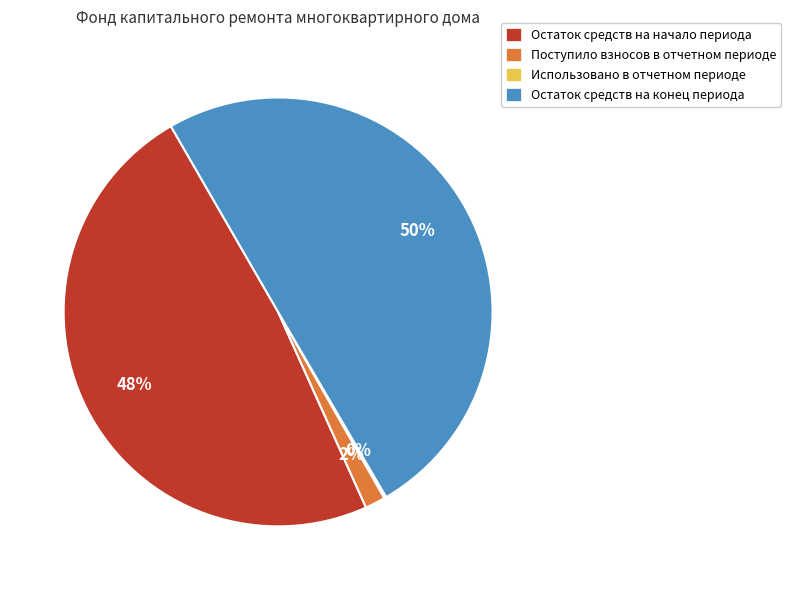

What is the largest slice in the pie chart?

Остаток средств на конец периода